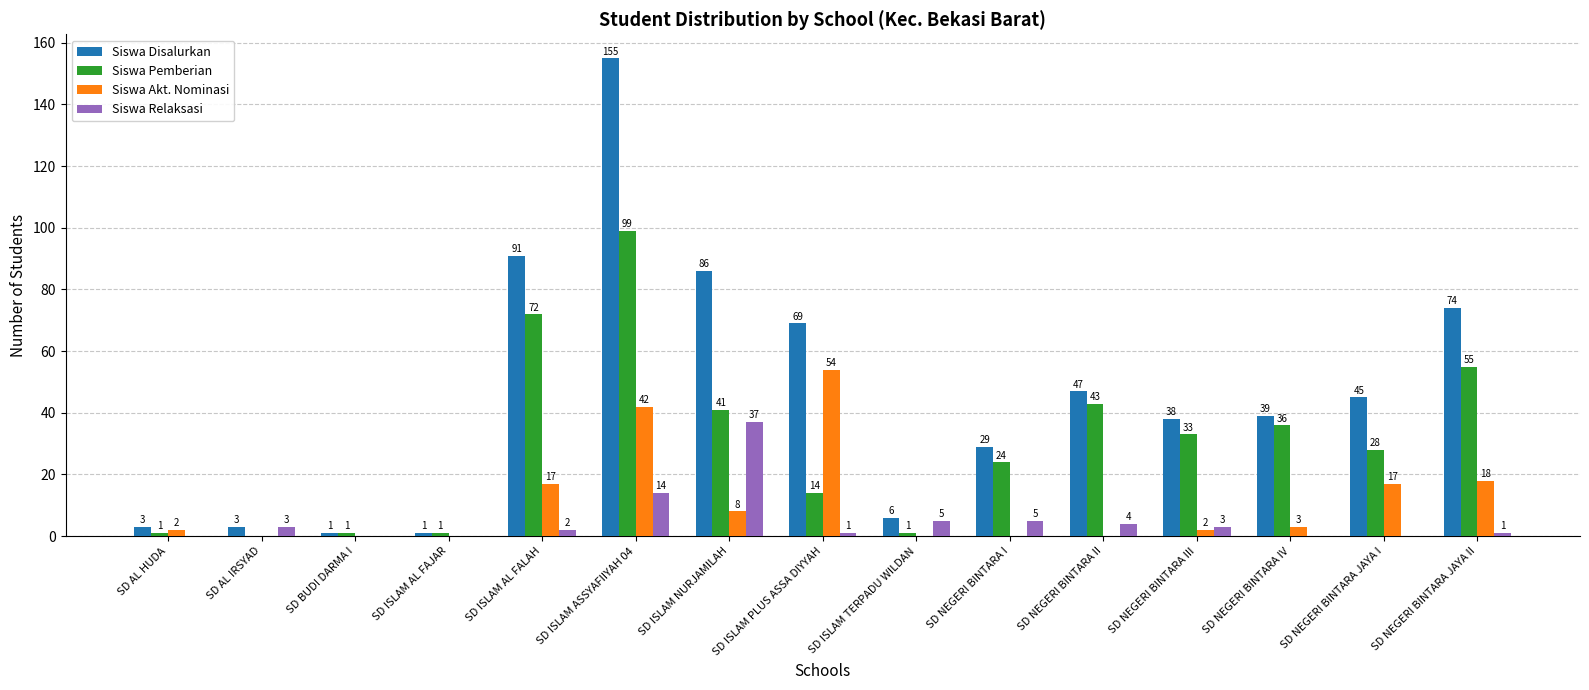

Where is Siswa Pemberian nearest to the value 49?

SD NEGERI BINTARA II